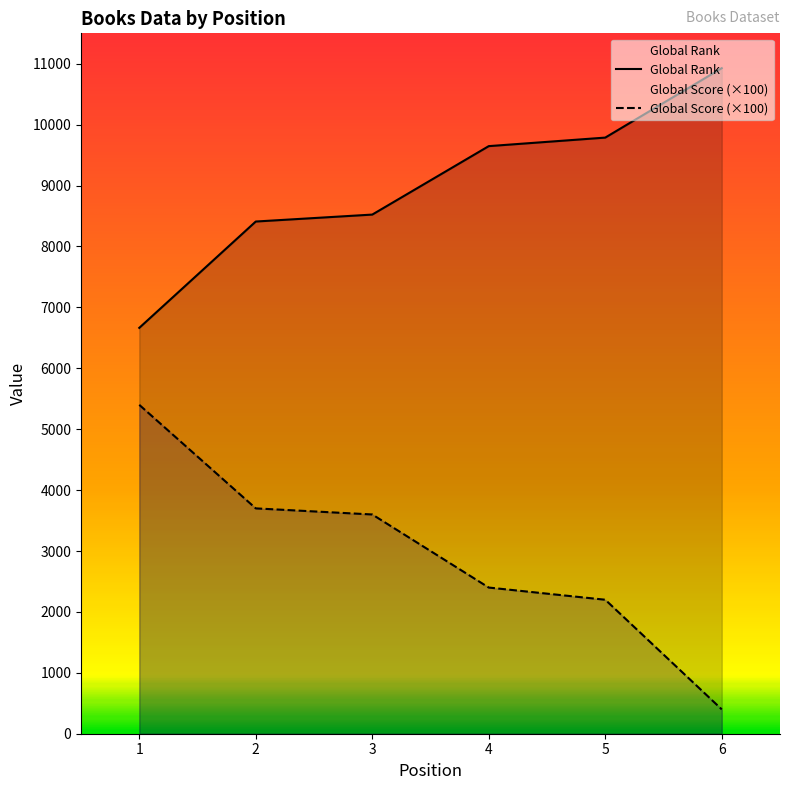

At which category does the chart reach its peak across all series?

6